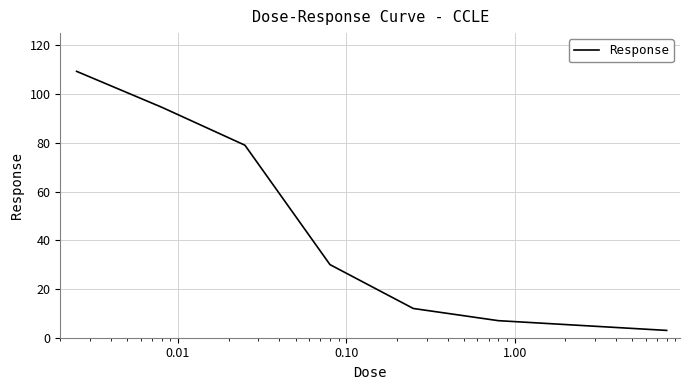

How many values are below 30?

4